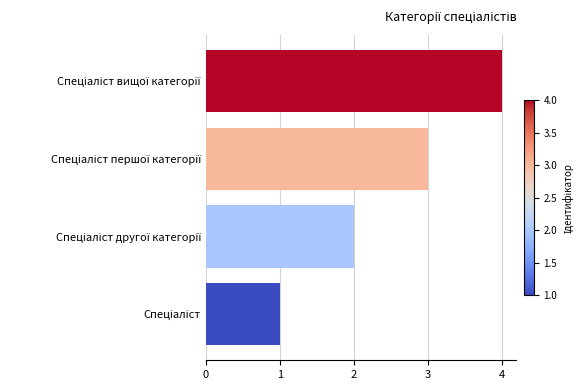

What is the sum of all values?

10